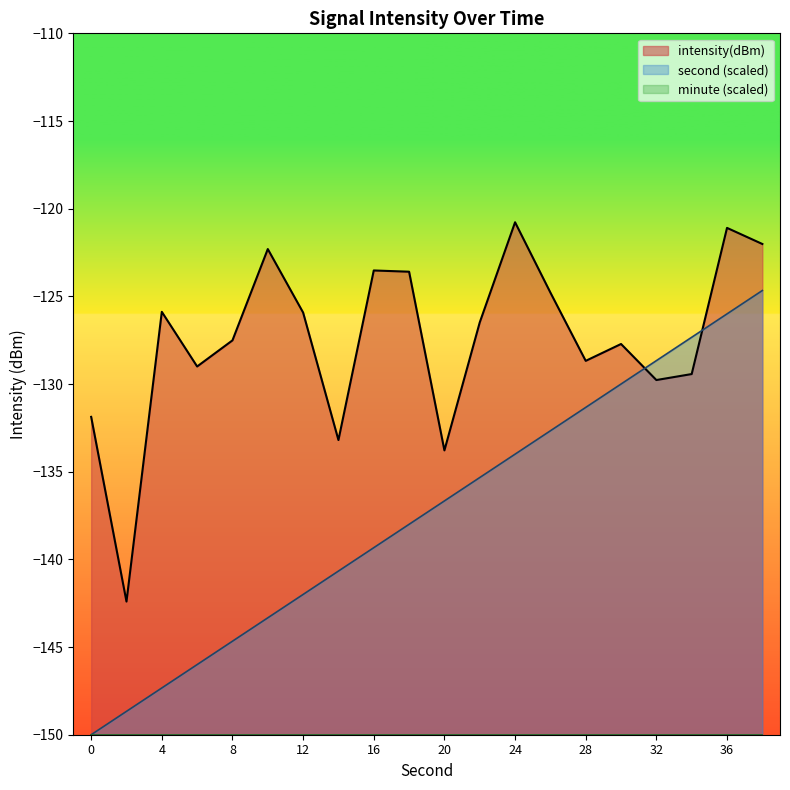

Reading left to right, list all the values displayed in this chart.

intensity(dBm): -131.9	-142.4	-125.9	-129.0	-127.5	-122.3	-125.9	-133.2	-123.5	-123.6	-133.8	-126.5	-120.8	-124.8	-128.7	-127.7	-129.8	-129.4	-121.1	-122.0
second: -150.0	-148.7	-147.3	-146.0	-144.7	-143.3	-142.0	-140.7	-139.3	-138.0	-136.7	-135.3	-134.0	-132.7	-131.3	-130.0	-128.7	-127.3	-126.0	-124.7